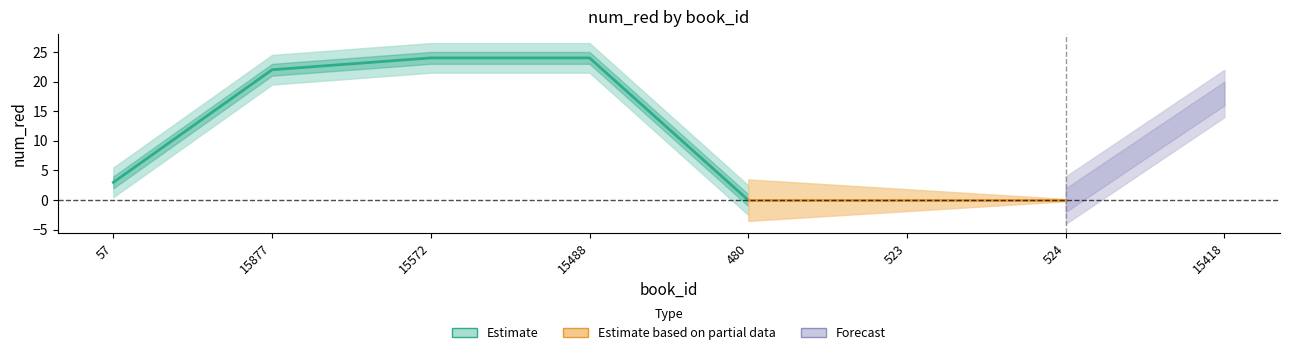

What is the value of the 8th point from the left?

18